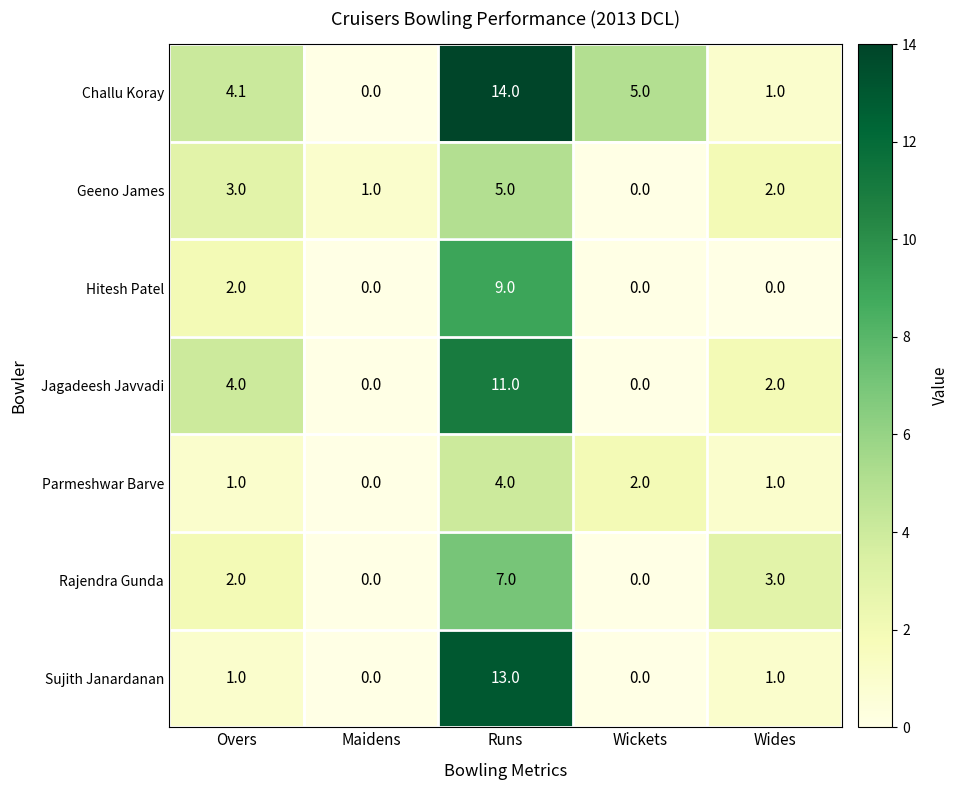

What is the maximum value shown in the chart?

14.0